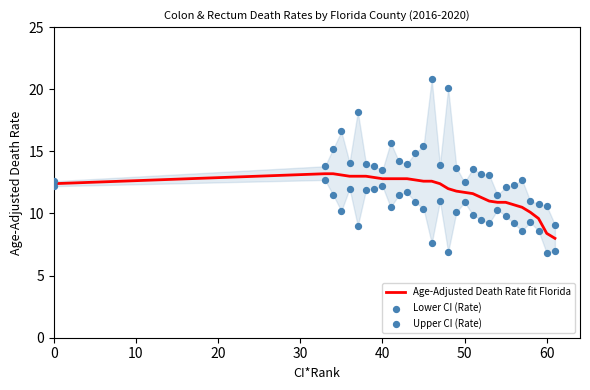

What are all the series names shown in the legend?

Age-Adjusted Death Rate fit Florida, Lower CI (Rate), Upper CI (Rate)